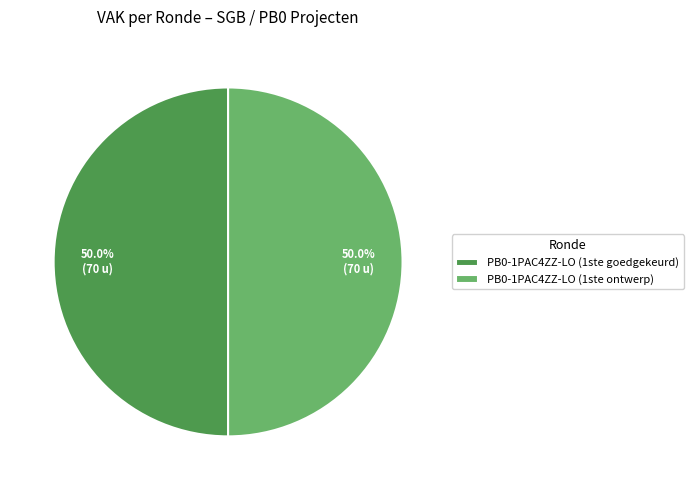

How much of the chart is everything except PB0-1PAC4ZZ-LO (1ste ontwerp)?

50.0%